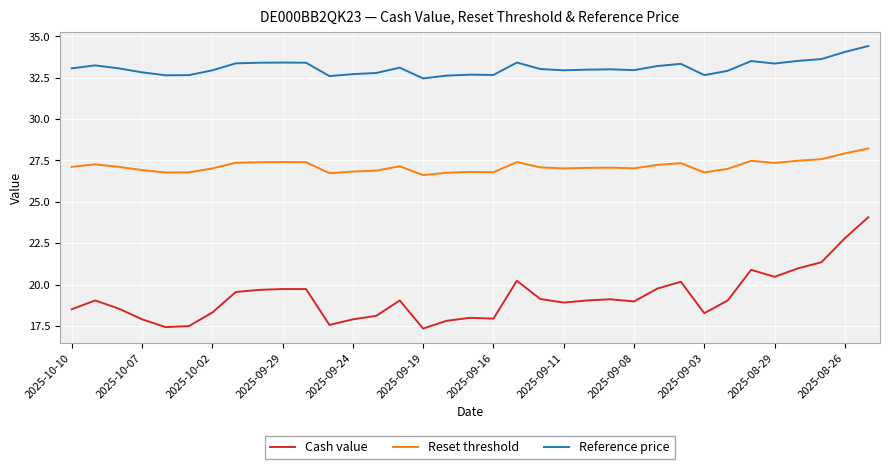

What is the minimum value for Reset threshold?

26.6